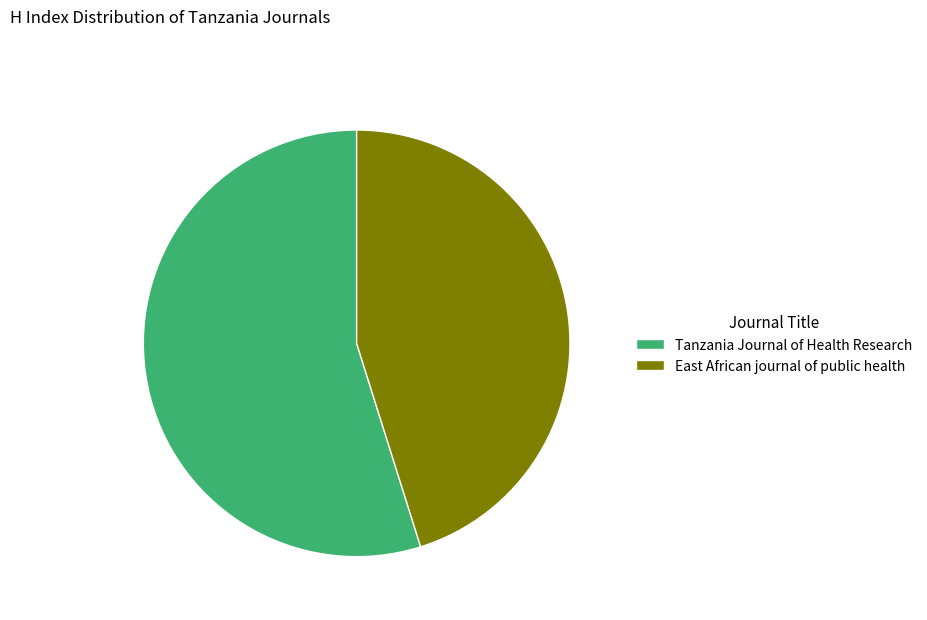

The Tanzania Journal of Health Research slice represents 55% of the pie. True or false?

True